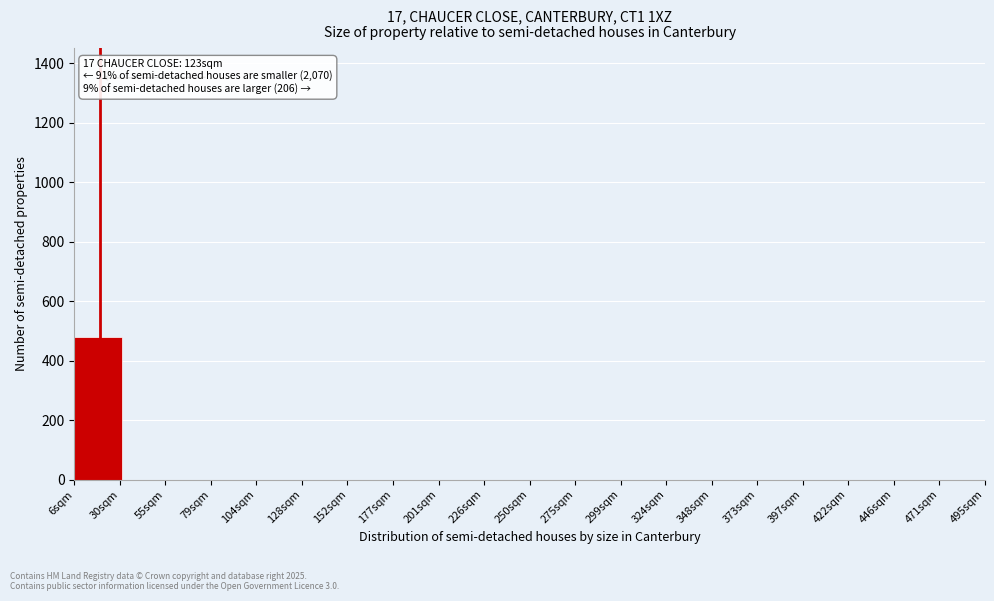

Reading right to left, transcribe all the data shown in this chart.

471sqm=0	446sqm=0	422sqm=0	397sqm=0	373sqm=0	348sqm=0	324sqm=0	299sqm=0	275sqm=0	226sqm=0	201sqm=0	177sqm=0	152sqm=0	128sqm=0	104sqm=0	79sqm=0	55sqm=0	30sqm=480